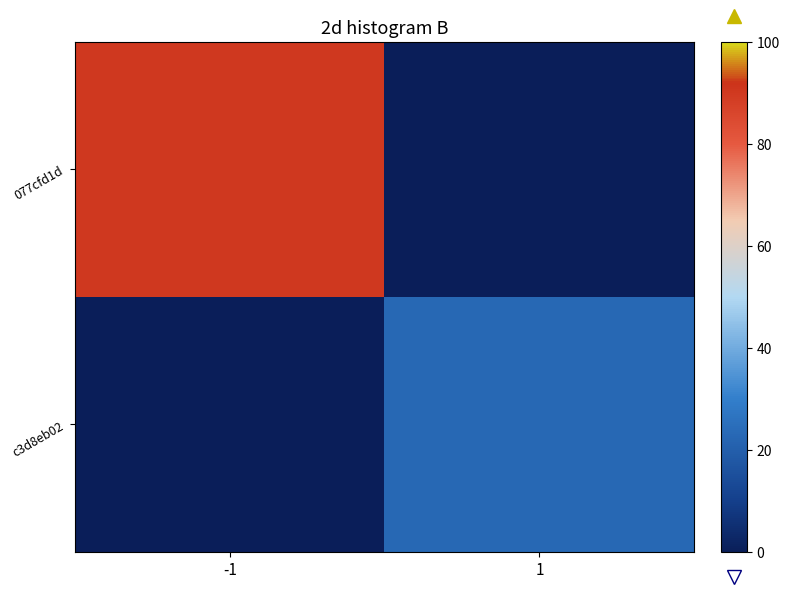

Reading left to right, what are all the values shown in this chart?

077cfd1d: -1=90	1=0
c3d8eb02: -1=0	1=23